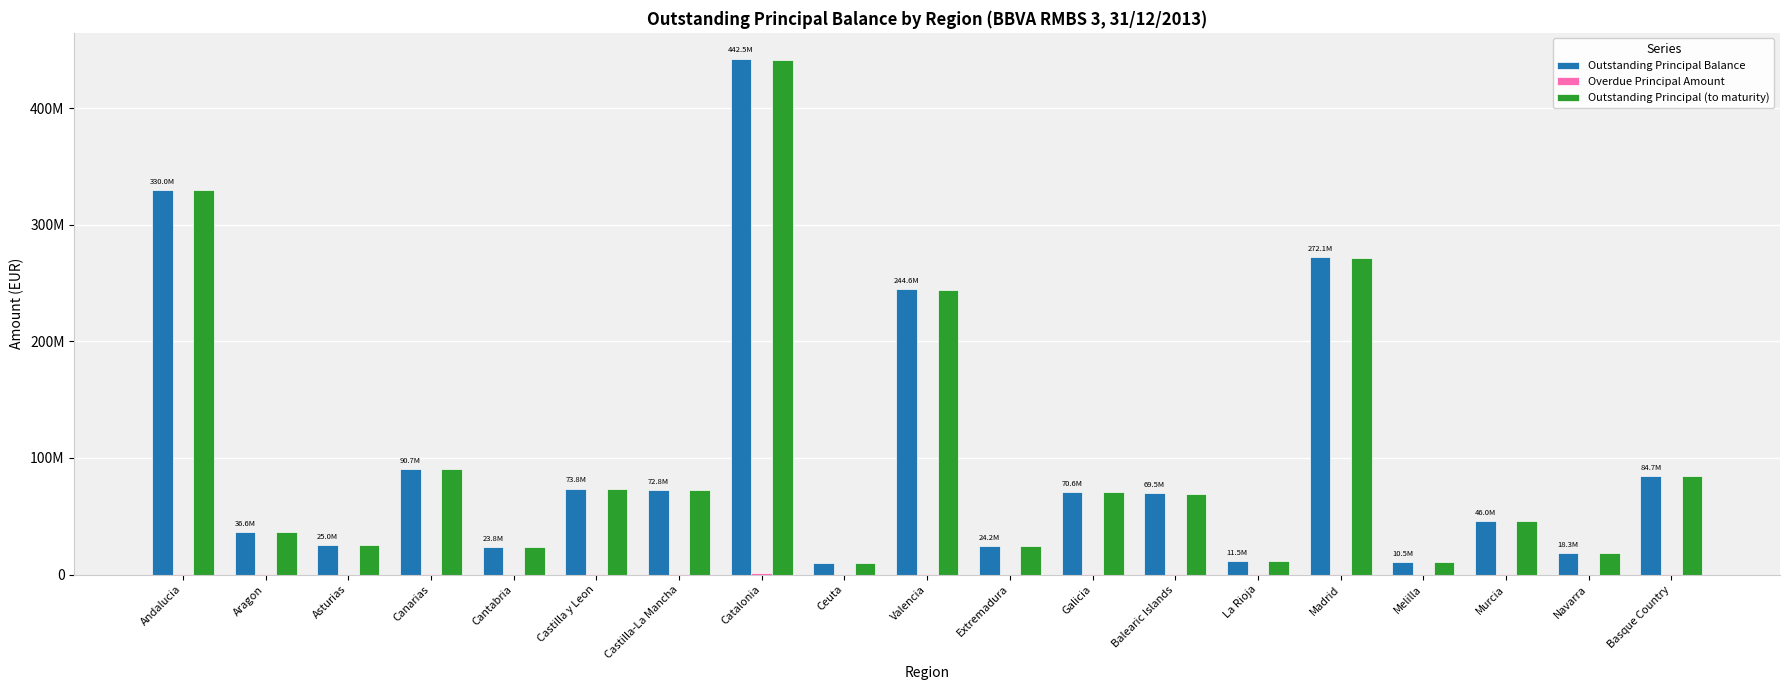

Are the bars grouped side by side (vs. stacked)?

Yes